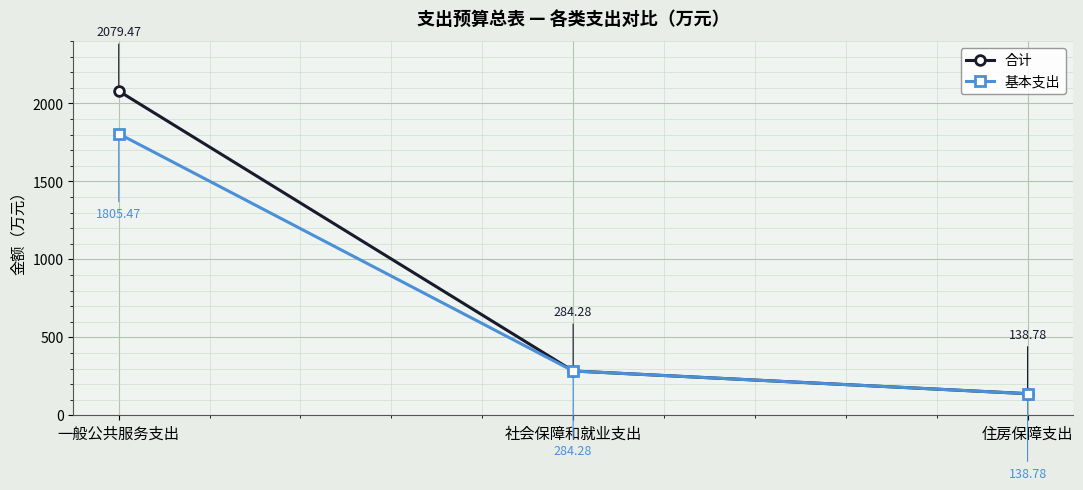

Reading left to right, what are all the values shown in this chart?

合计: 一般公共服务支出=2079.5	社会保障和就业支出=284.3	住房保障支出=138.8
基本支出: 一般公共服务支出=1805.5	社会保障和就业支出=284.3	住房保障支出=138.8